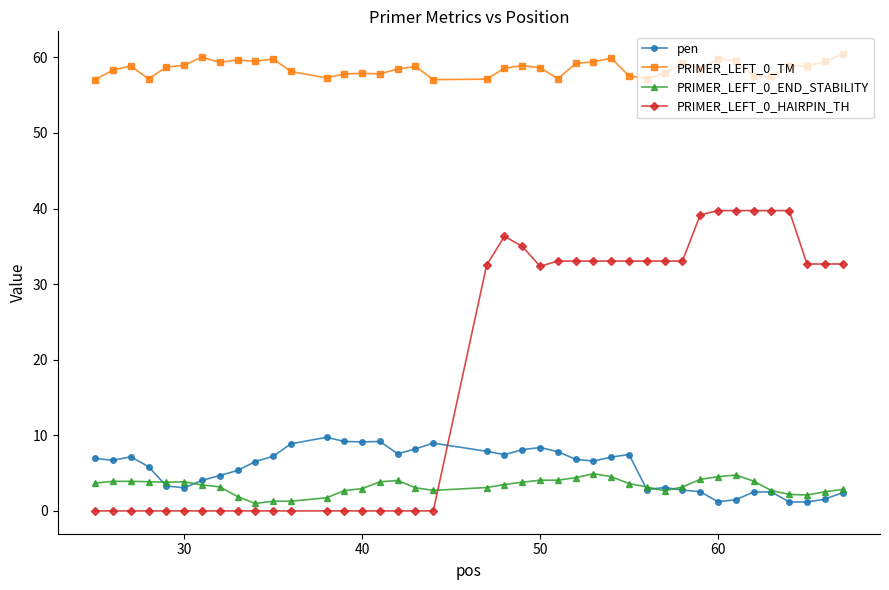

How many lines are shown in the chart?

4